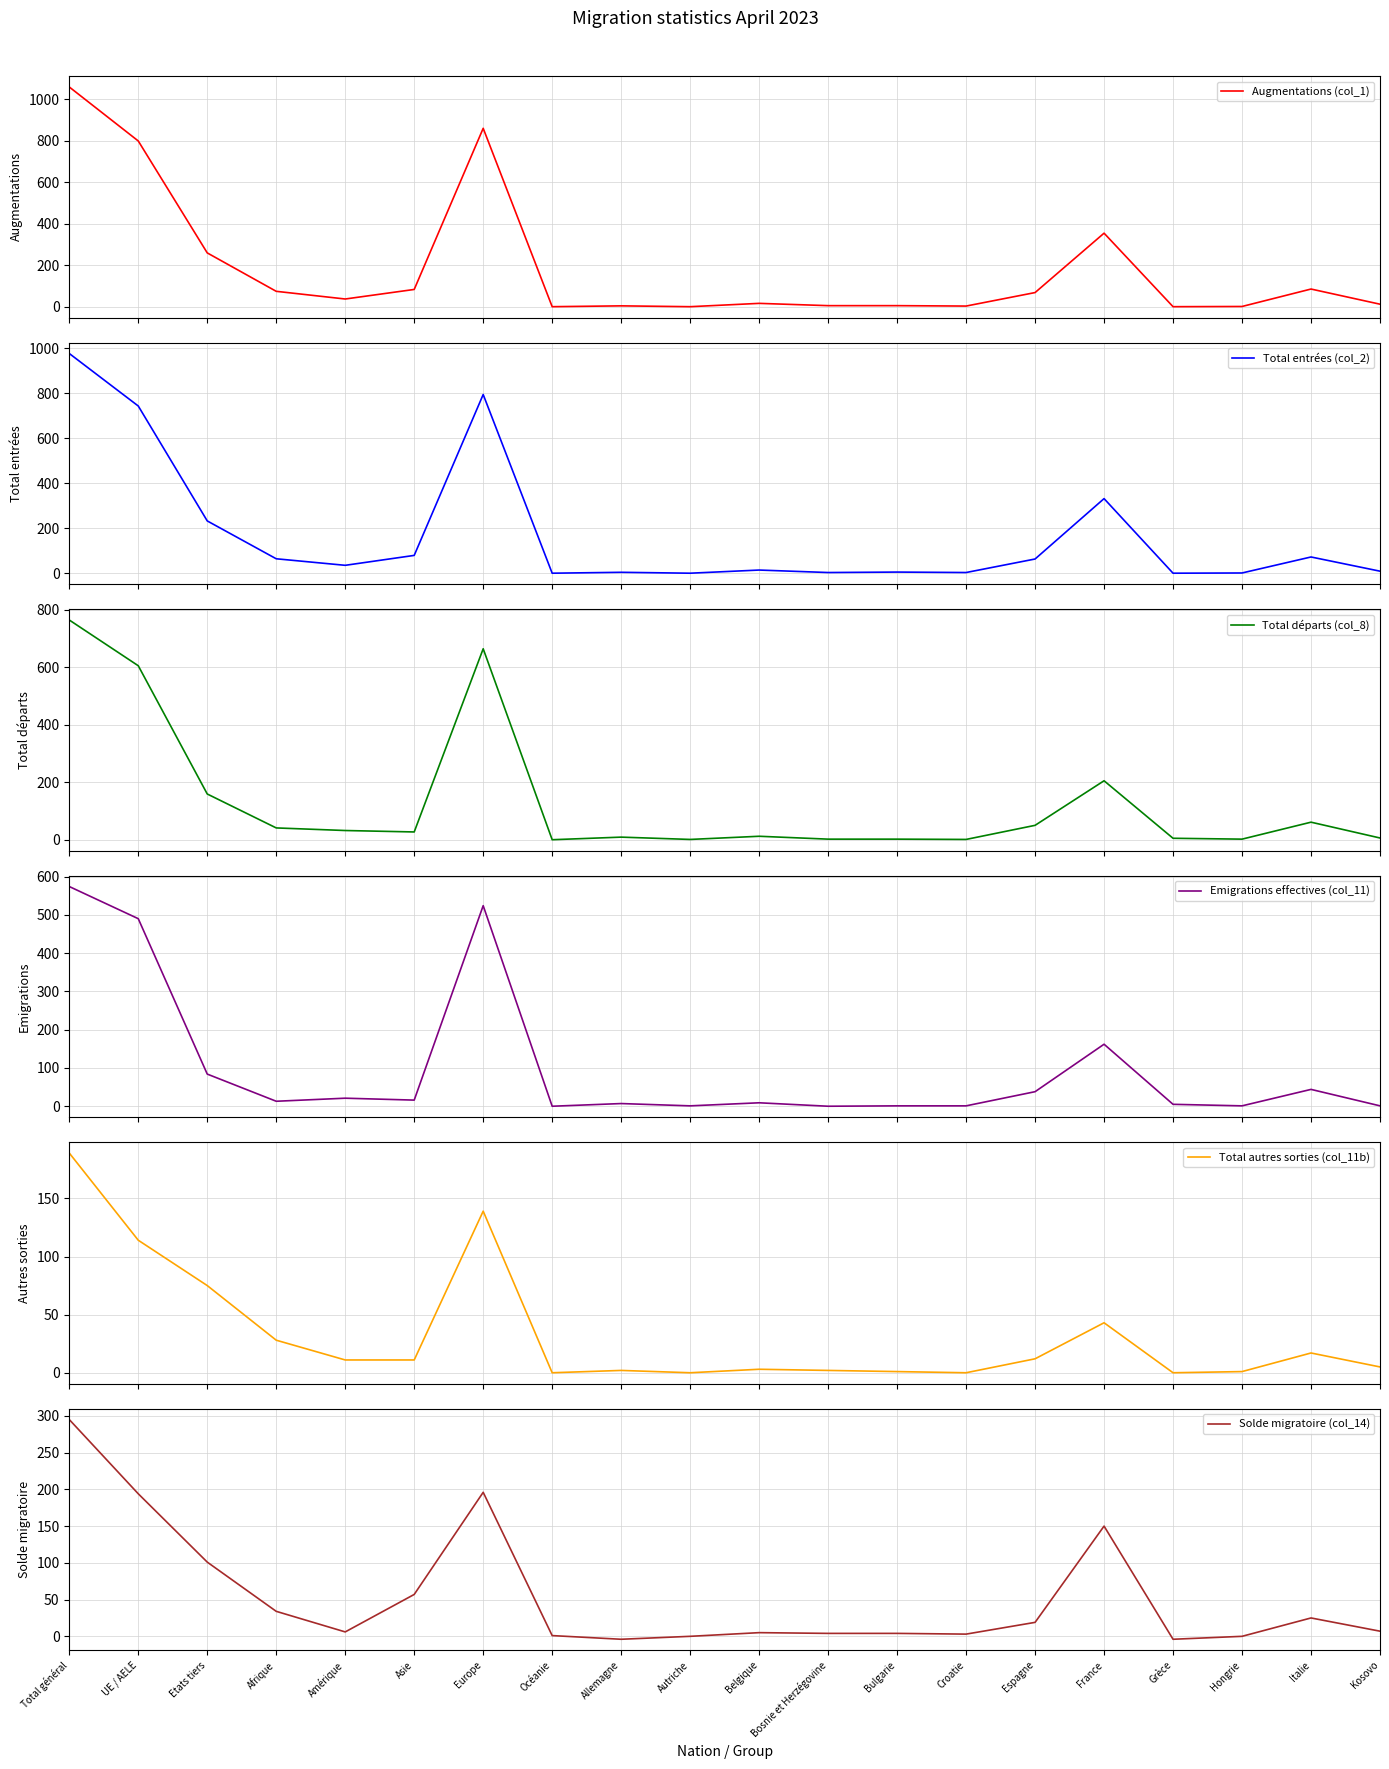

Reading left to right, list all the values displayed in this chart.

Augmentations (col_1): 1059	799	260	75	38	84	860	1	5	1	17	6	6	4	69	355	1	2	86	13
Total entrées (col_2): 976	743	233	65	36	80	794	1	5	1	15	4	6	4	64	332	1	2	73	10
Total départs (col_8): 764	605	159	41	32	27	664	0	9	1	12	2	2	1	50	205	5	2	61	6
Emigrations effectives (col_11): 574	490	84	13	21	16	524	0	7	1	9	0	1	1	38	162	5	1	44	1
Total autres sorties (col_11b): 189	114	75	28	11	11	139	0	2	0	3	2	1	0	12	43	0	1	17	5
Solde migratoire (col_14): 295	194	101	34	6	57	196	1	-4	0	5	4	4	3	19	150	-4	0	25	7